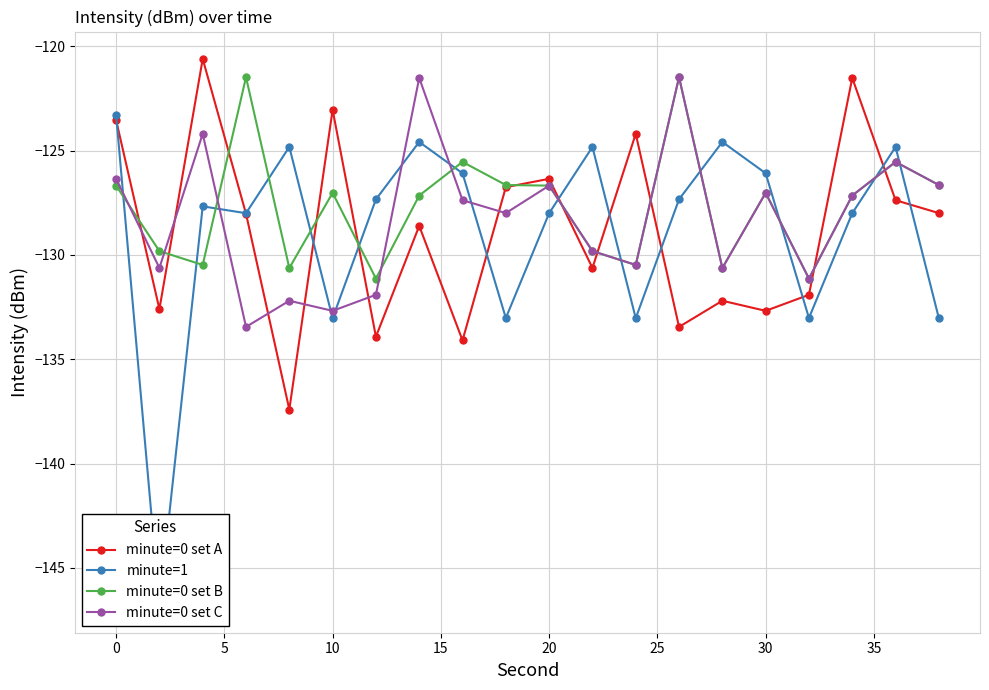

The value of minute=0 set C at 10 is -132.7. True or false?

True